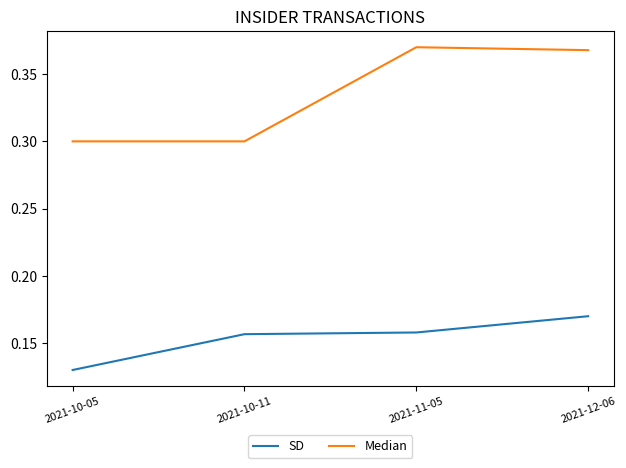

What position from the left is 2021-11-05?

3